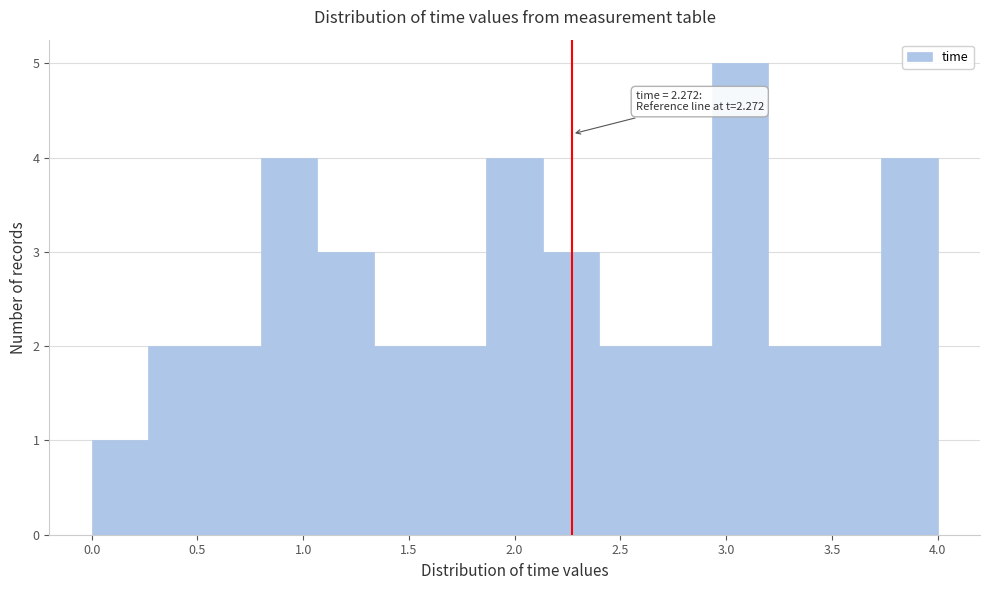

Over which range of the x-axis is the bar tallest?

2.95 to 3.20